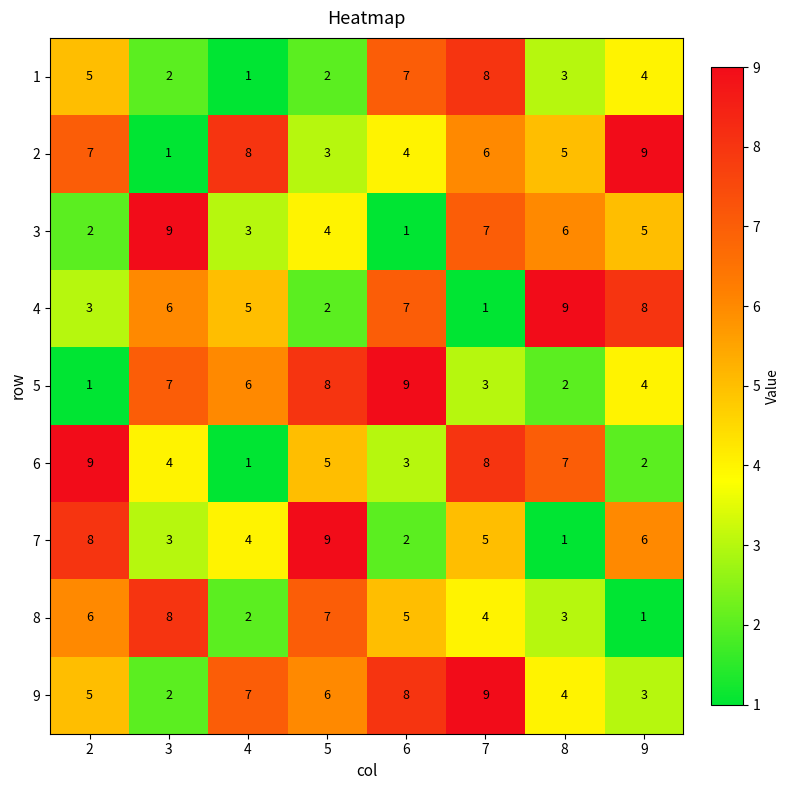

Count the 5 values in the range 3 to 8.

5